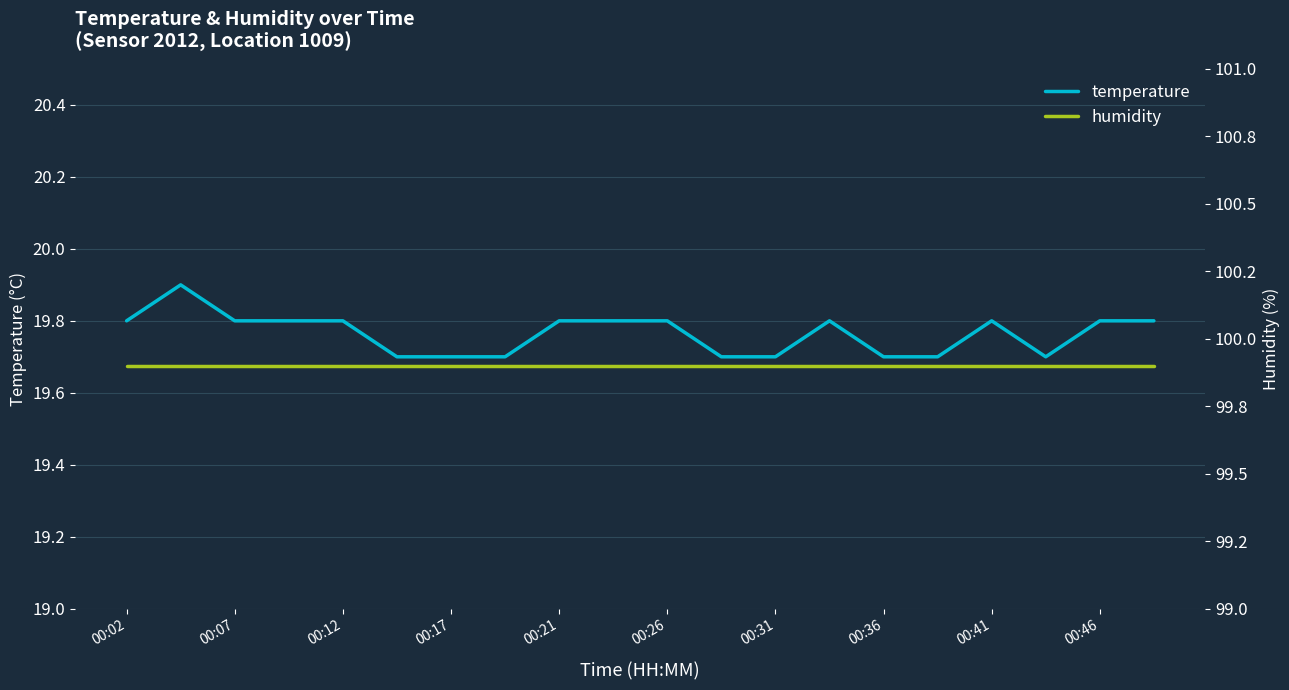

What is the minimum value for temperature?

19.7